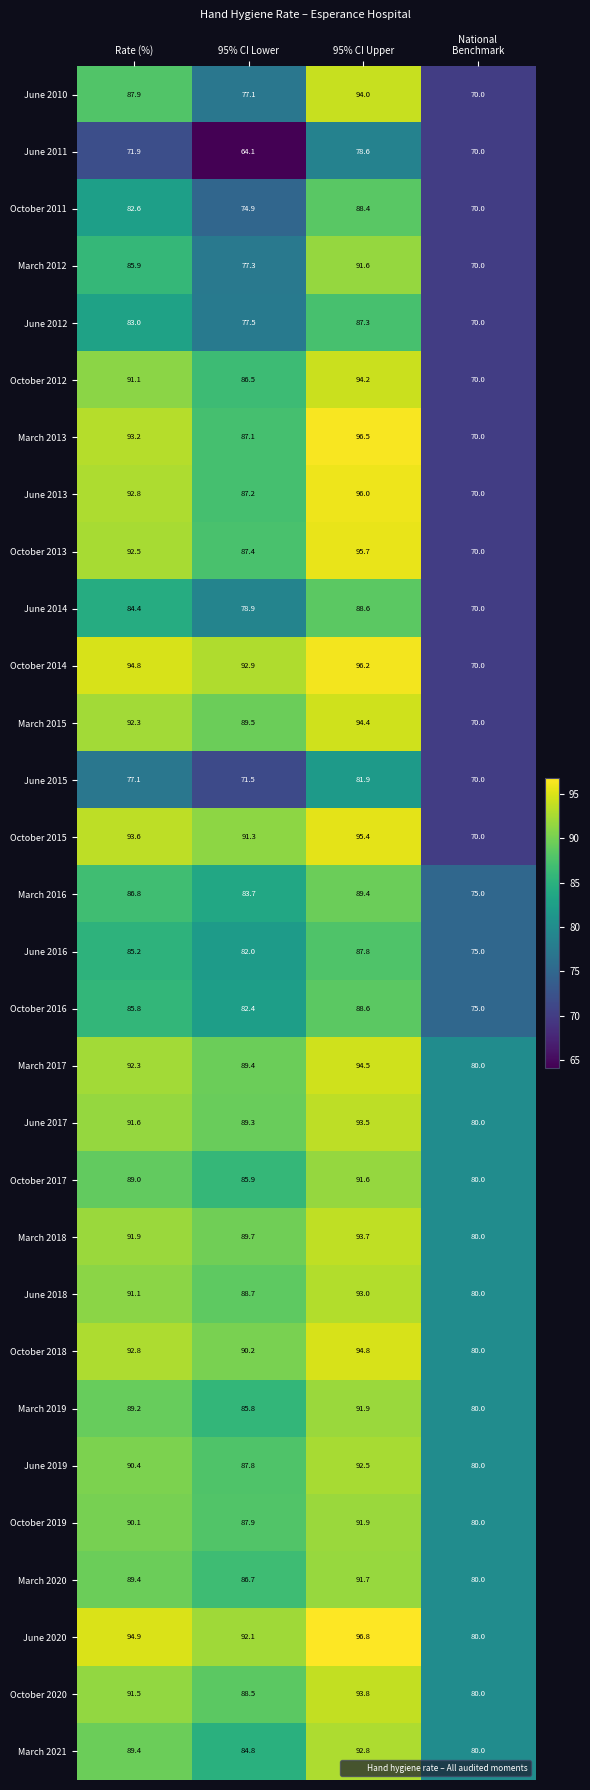

Which series has the largest range (max minus min)?

March 2013